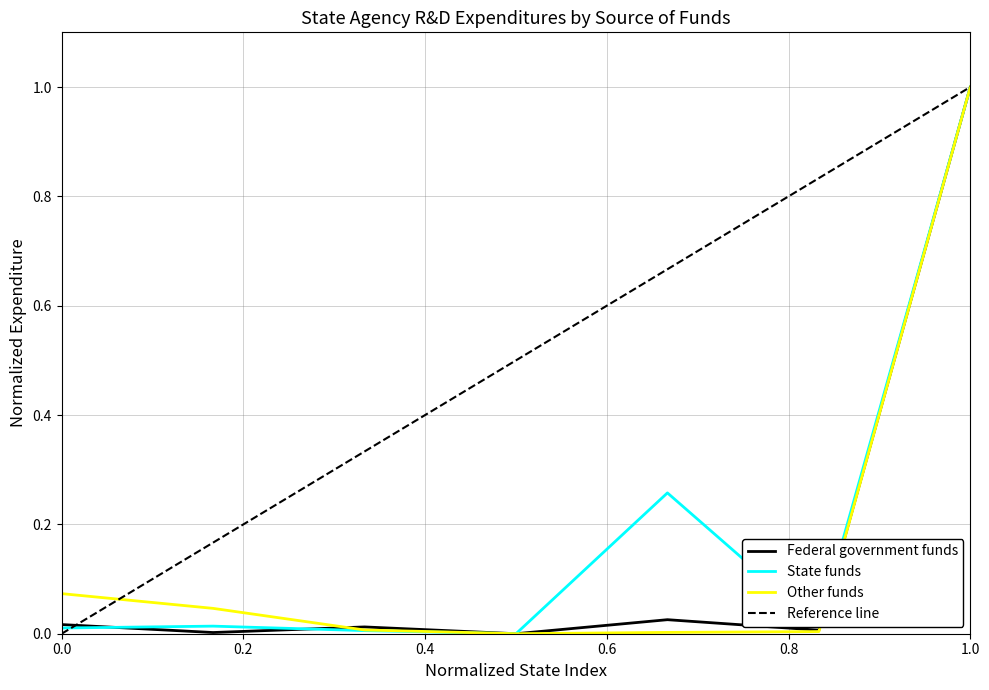

The State series shows 0.0 at Colorado. True or false?

False